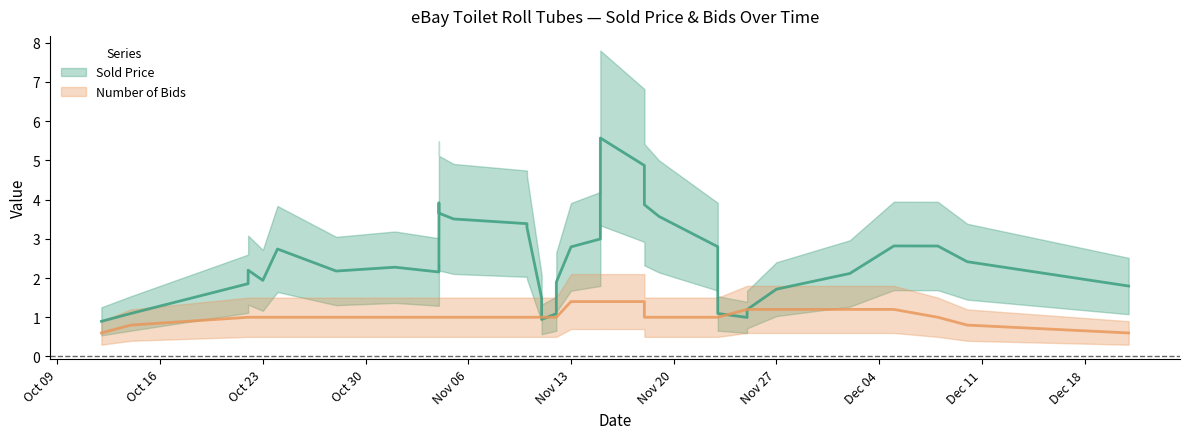

True or false: Sold Price has a value of 1.0 at 2018-11-11.

True